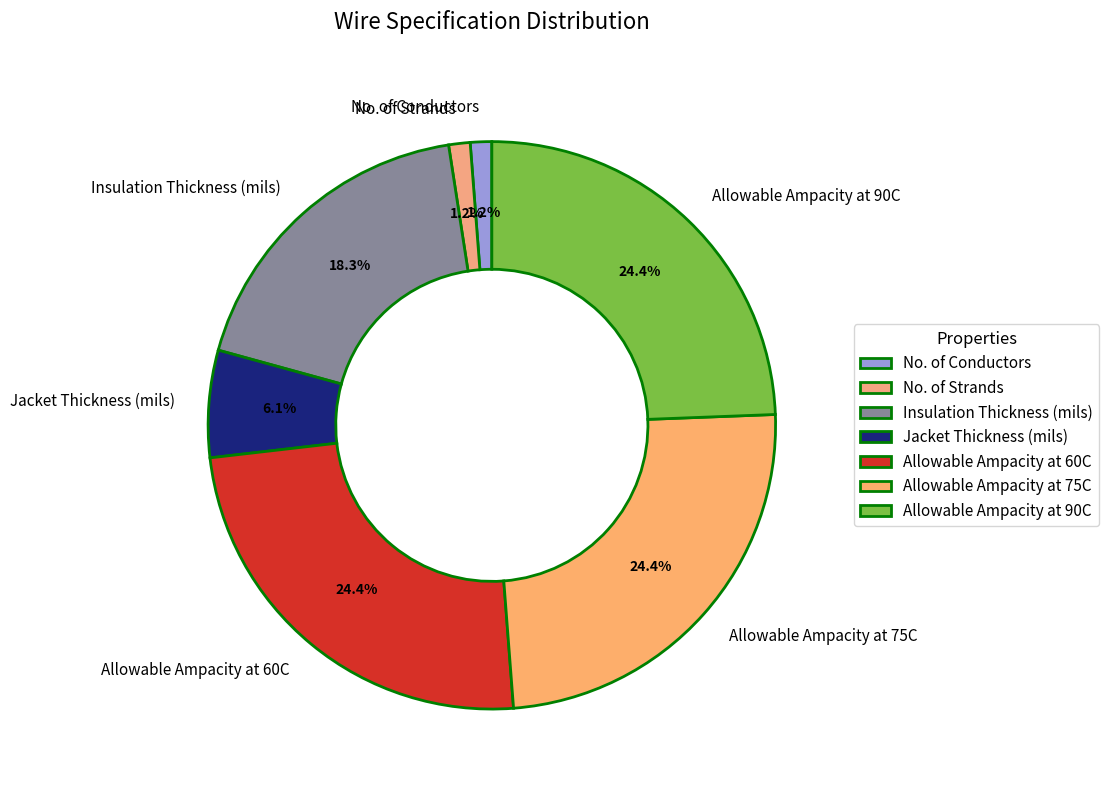

Does any single category account for the majority?

No